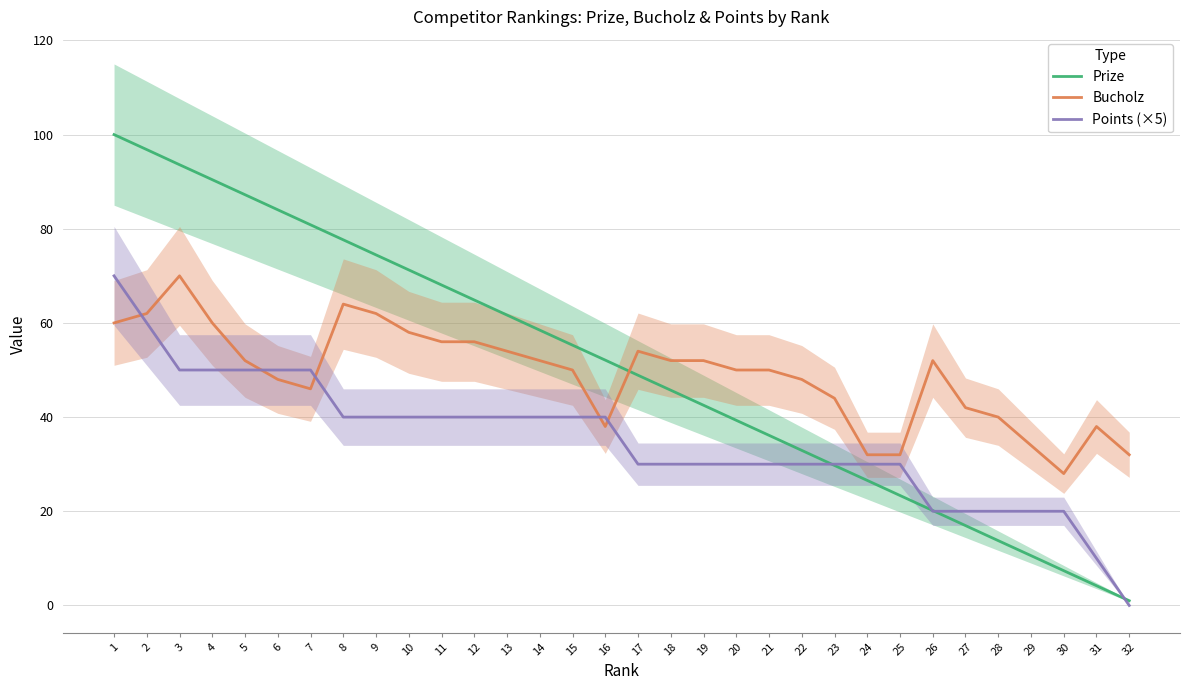

Reading right to left, what are all the values shown in this chart?

Prize: 1.0	4.2	7.4	10.6	13.8	17.0	20.2	23.4	26.6	29.7	32.9	36.1	39.3	42.5	45.7	48.9	52.1	55.3	58.5	61.7	64.9	68.1	71.3	74.5	77.7	80.8	84.0	87.2	90.4	93.6	96.8	100.0
Bucholz: 32.0	38.0	28.0	34.0	40.0	42.0	52.0	32.0	32.0	44.0	48.0	50.0	50.0	52.0	52.0	54.0	38.0	50.0	52.0	54.0	56.0	56.0	58.0	62.0	64.0	46.0	48.0	52.0	60.0	70.0	62.0	60.0
Points (×5): 0.0	10.0	20.0	20.0	20.0	20.0	20.0	30.0	30.0	30.0	30.0	30.0	30.0	30.0	30.0	30.0	40.0	40.0	40.0	40.0	40.0	40.0	40.0	40.0	40.0	50.0	50.0	50.0	50.0	50.0	60.0	70.0